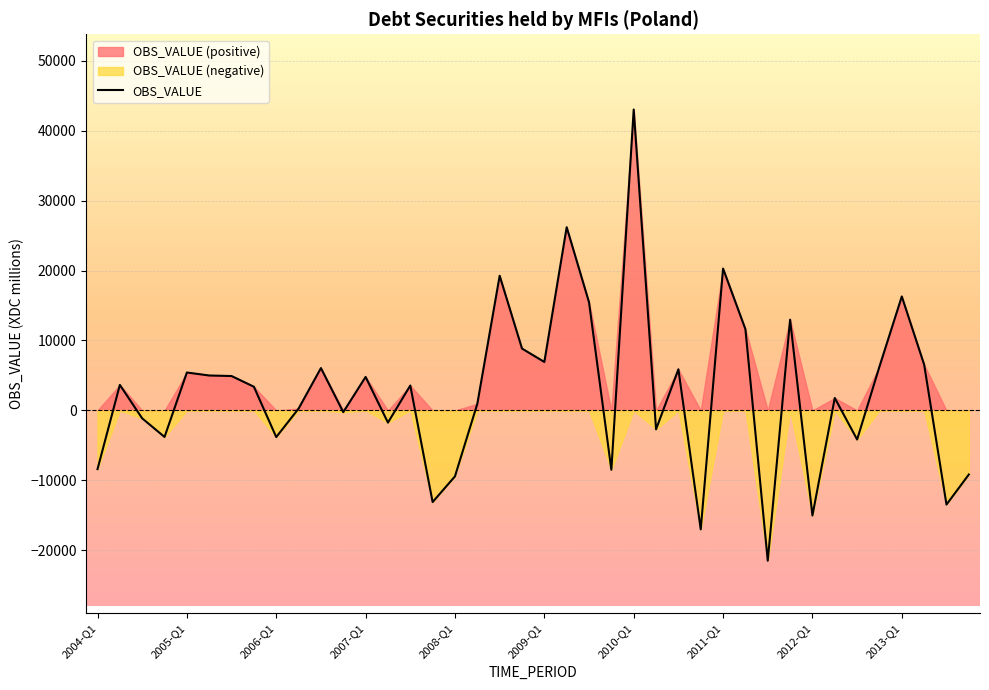

What is the maximum value shown in the chart?

43023.6